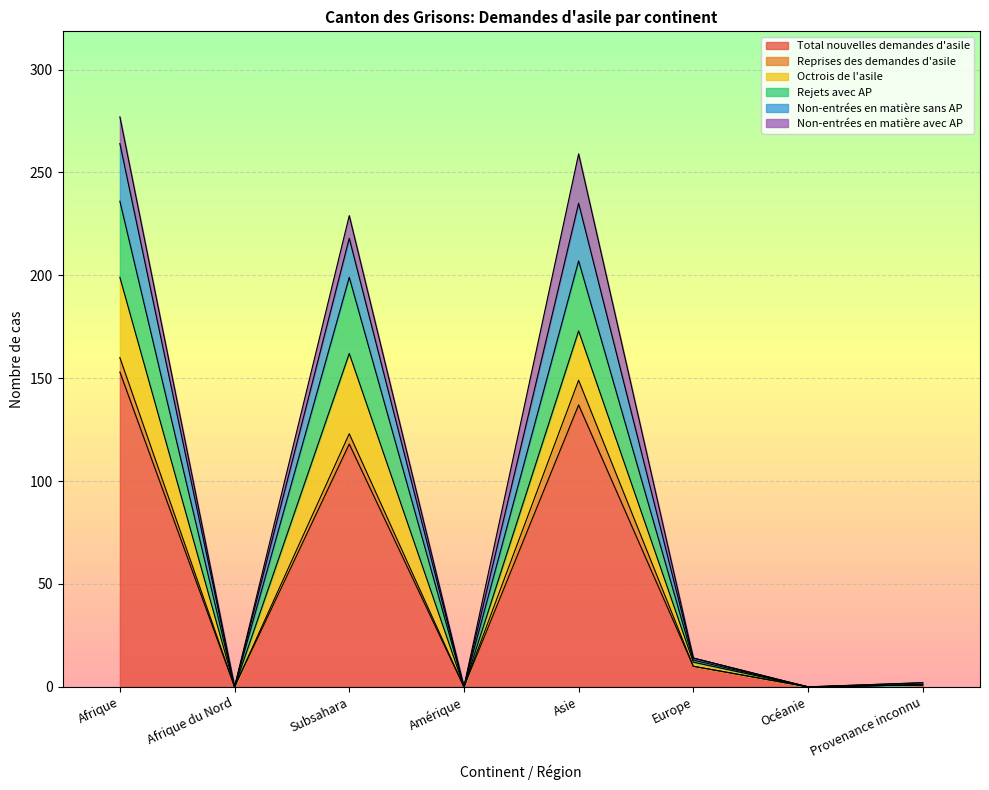

True or false: Total nouvelles demandes d'asile and Non-entrées en matière sans AP cross at least once.

False